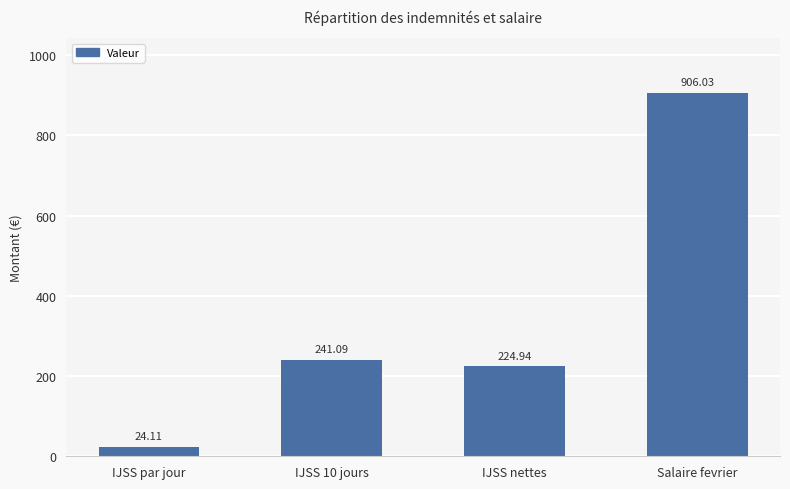

What is the smallest value displayed?

24.1